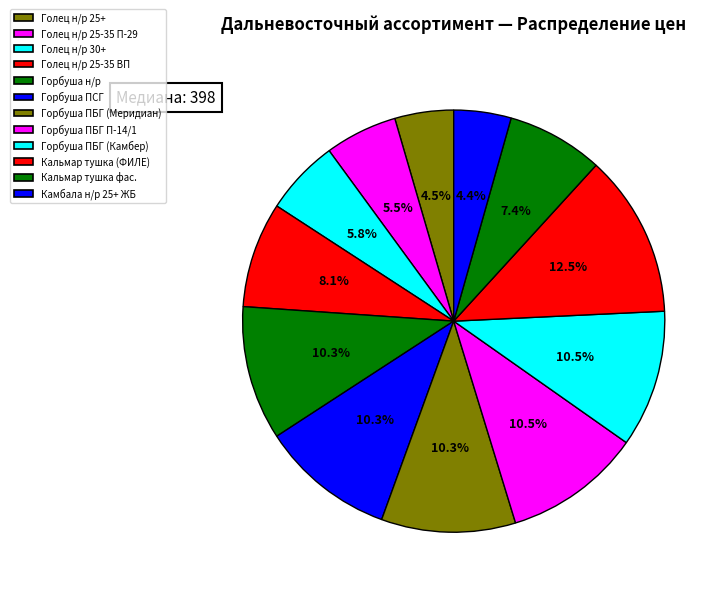

How many slices are in this pie chart?

12